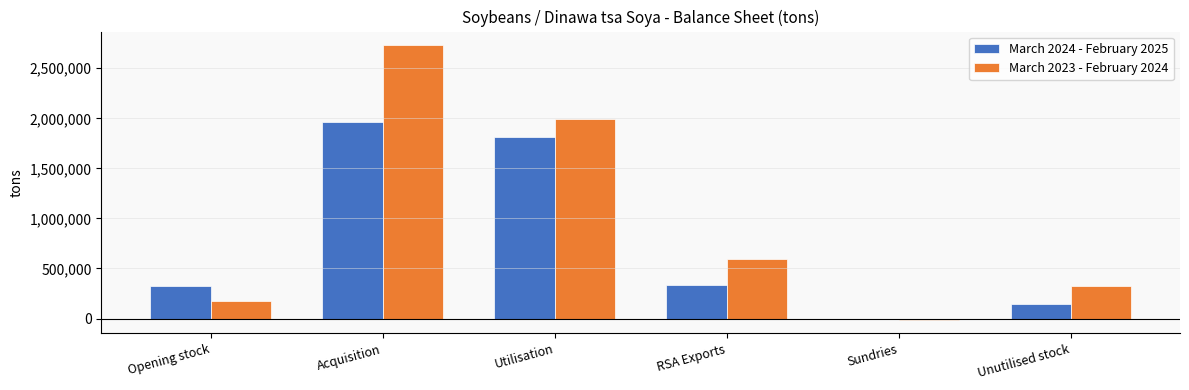

Reading left to right, list all the values displayed in this chart.

March 2024 - February 2025: Opening stock=320637	Acquisition=1962269	Utilisation=1812363	RSA Exports=334552	Sundries=-5306	Unutilised stock=141297
March 2023 - February 2024: Opening stock=171897	Acquisition=2729869	Utilisation=1995244	RSA Exports=597045	Sundries=-11160	Unutilised stock=320637